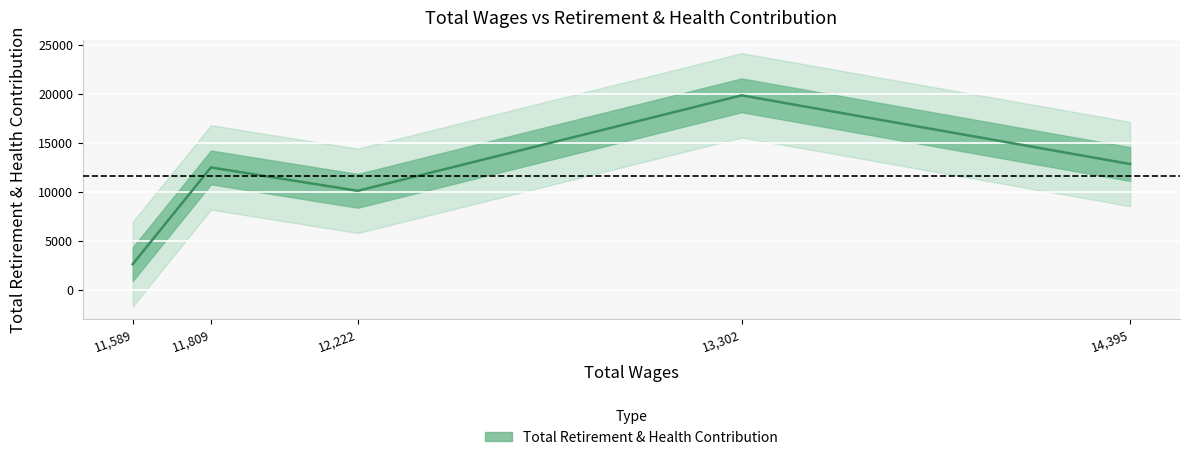

What is the minimum value shown in the chart?

2603